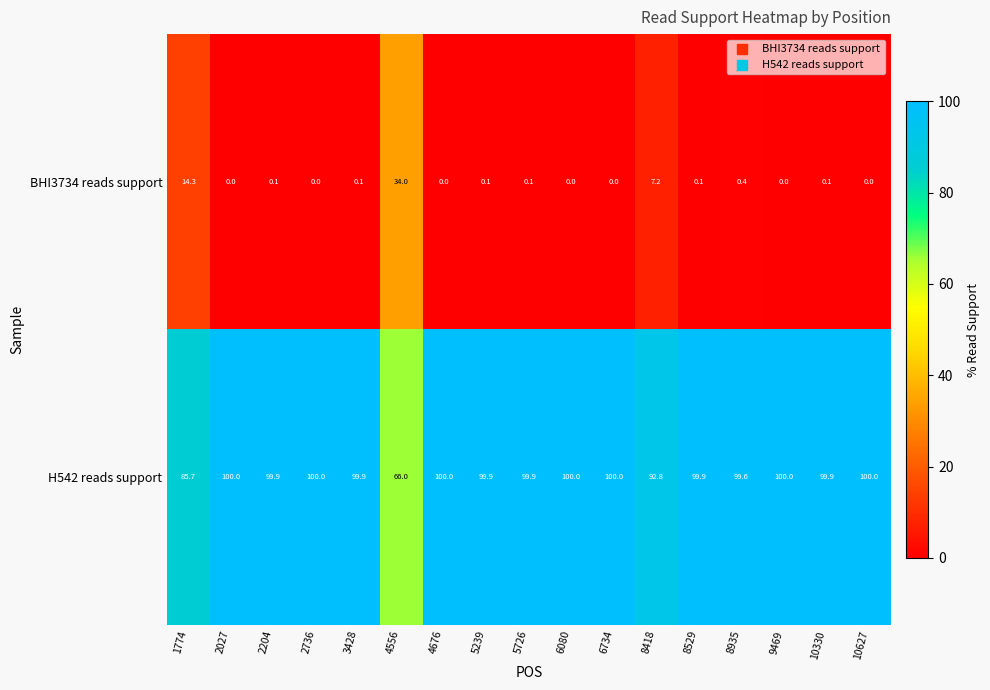

Is it true that BHI3734 reads support equals 0.0 at 9469?

True